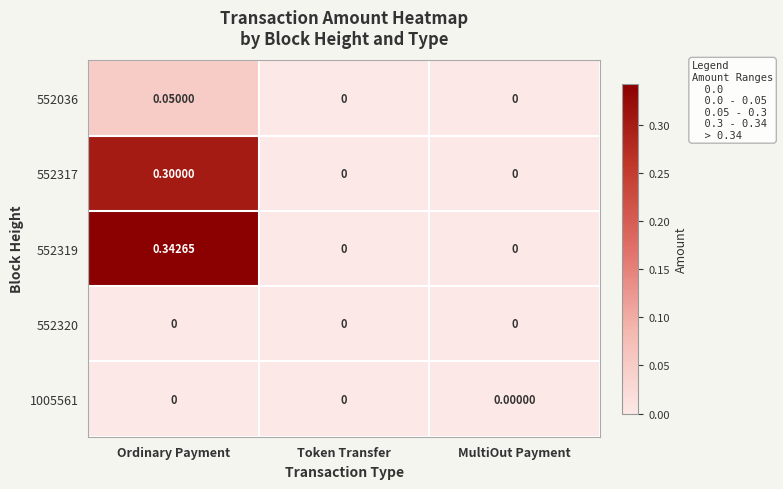

Between Ordinary Payment and MultiOut Payment, which series saw the biggest shift?

552319